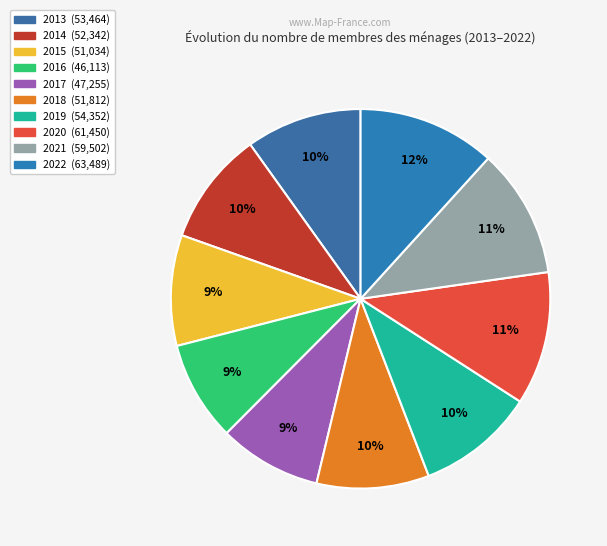

Which category has the biggest portion of the pie?

2022